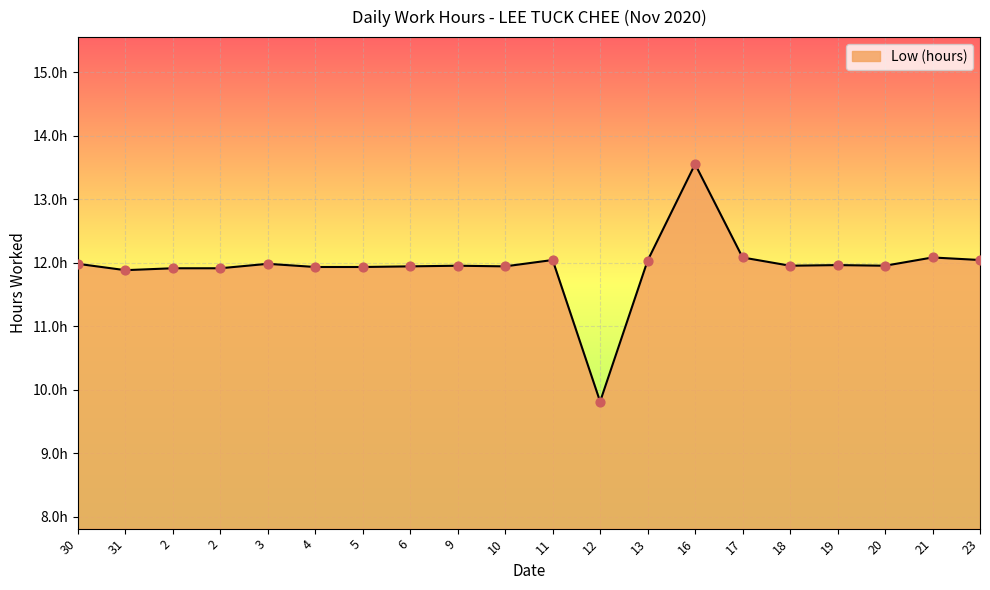

Approximately how many times larger is the value at 19 compared to 12?

1.2